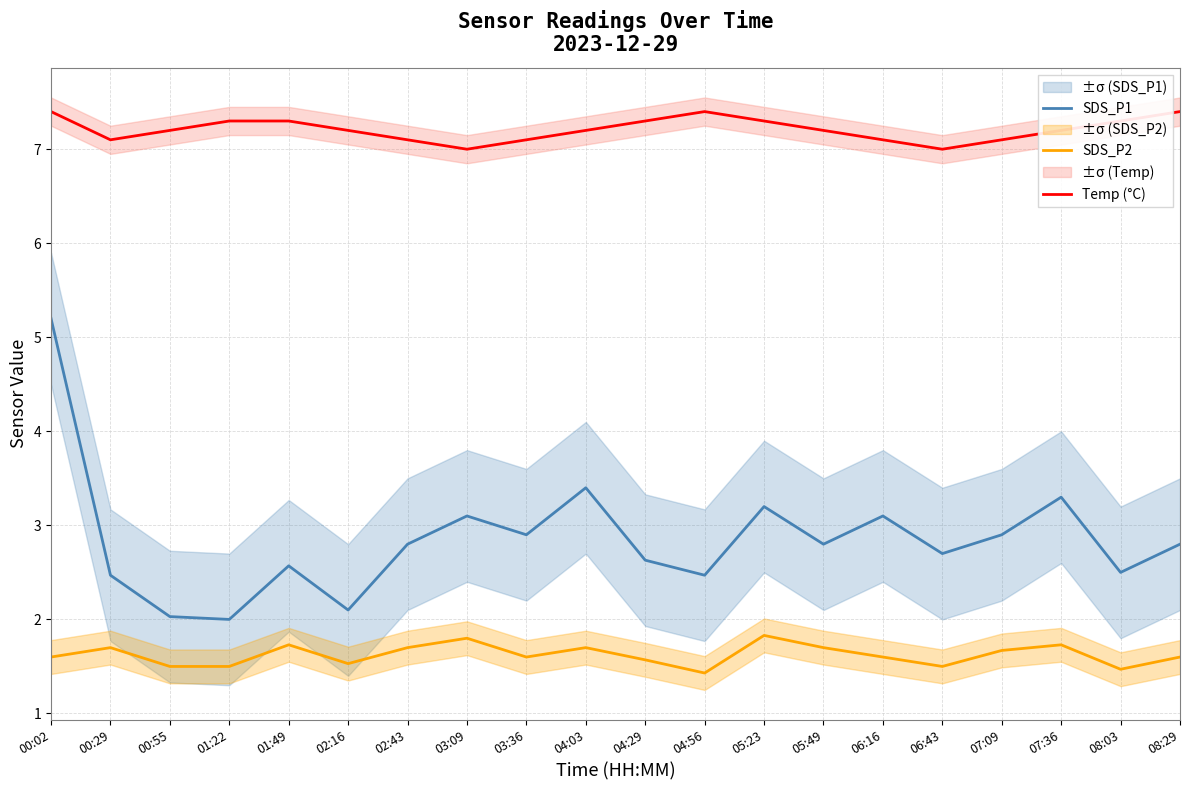

How many interior local valleys does the Temp (°C) series have?

3